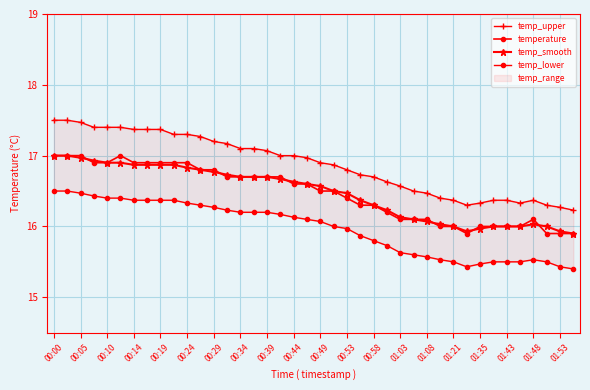

In temperature, how many points are higher than both neighbors (excluding endpoints)?

2